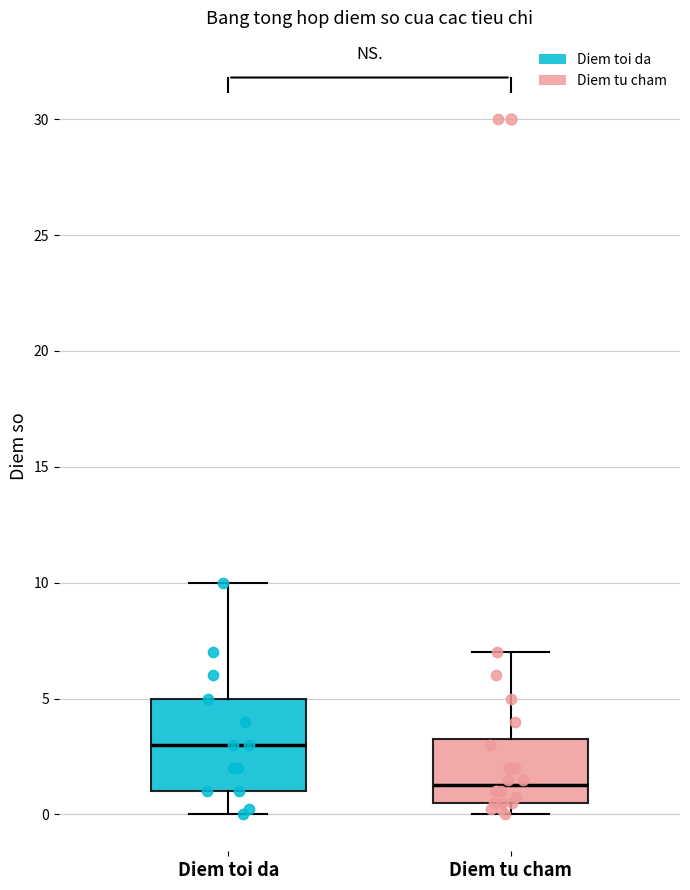

Reading left to right, transcribe this box plot: for each box, give where its median line is, the range the box spans, and where its two whiskers end, as read against the y-axis. The values are not printed on the chart, so give them approximately, as read against the axis.

Diem toi da: median 3.0, box 1.0 to 5.0, whiskers 0.0 to 10.0
Diem tu cham: median 1.5, box 0.5 to 3.5, whiskers 0.0 to 7.0